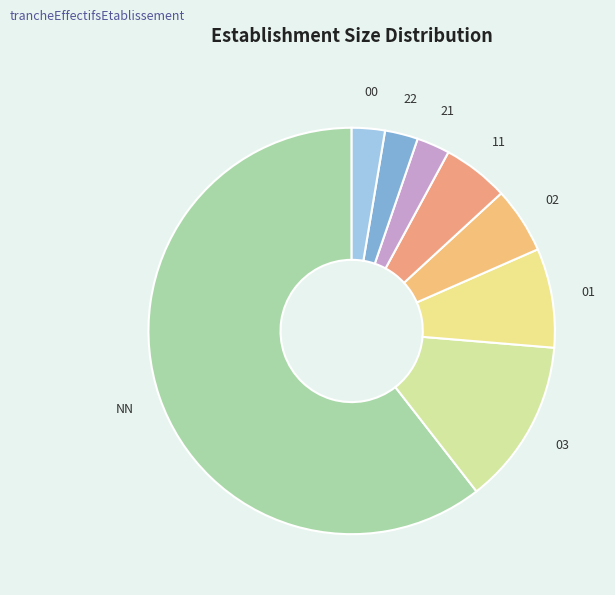

Approximately how many times larger is the value at NN compared to 02?

11.5